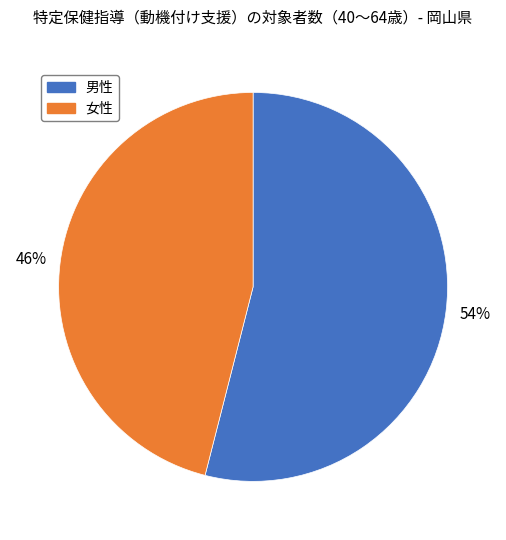

What is the largest slice in the pie chart?

男性